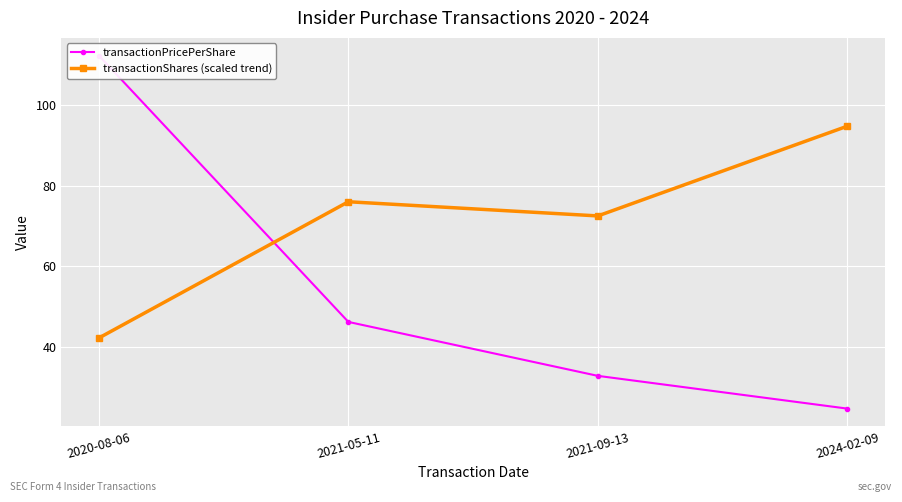

Which category has the highest value in the transactionShares (scaled trend) series?

2024-02-09